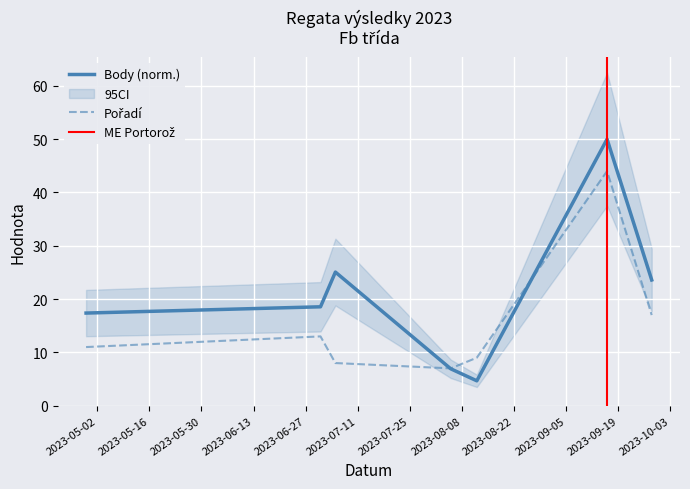

What is the sum of the Body values at 2023-08-05 and 2023-09-16?

56.9